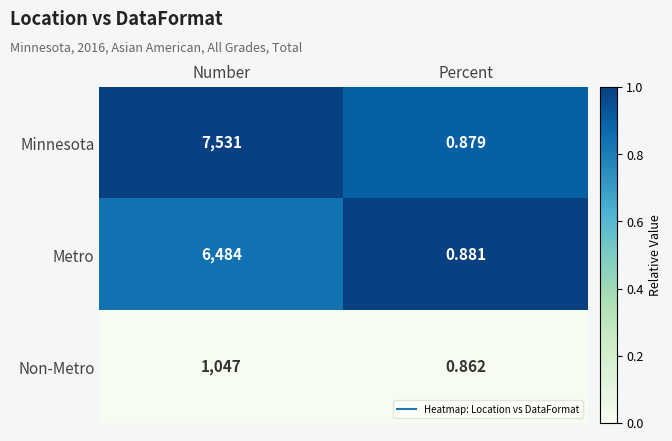

List the series in order of their peak value, lowest first.

Non-Metro, Metro, Minnesota